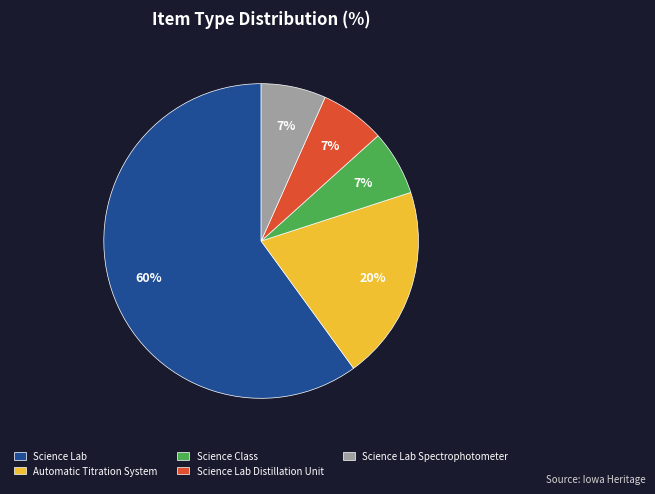

Between Science Lab and Automatic Titration System, which is larger?

Science Lab